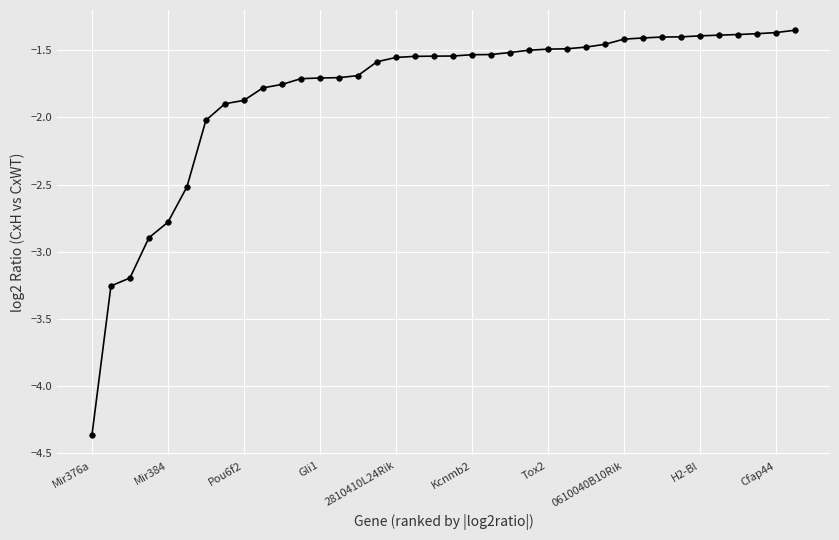

What is the difference between the maximum and minimum values?

3.0